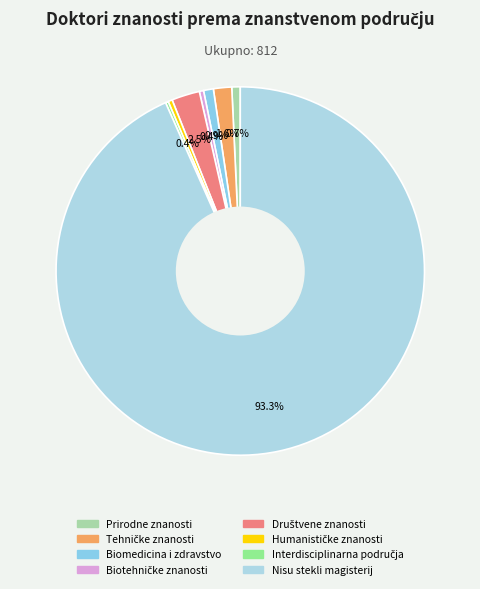

Rank the categories by value from highest to lowest.

Nisu stekli magisterij, Društvene znanosti, Tehničke znanosti, Biomedicina i zdravstvo, Prirodne znanosti, Biotehničke znanosti, Humanističke znanosti, Interdisciplinarna područja